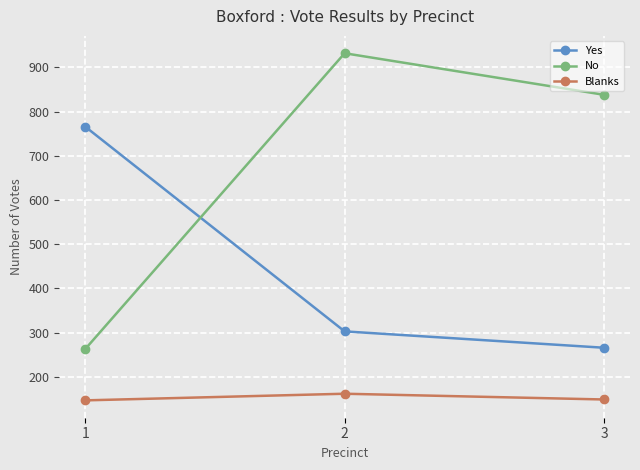

Read the No value at 3.

838